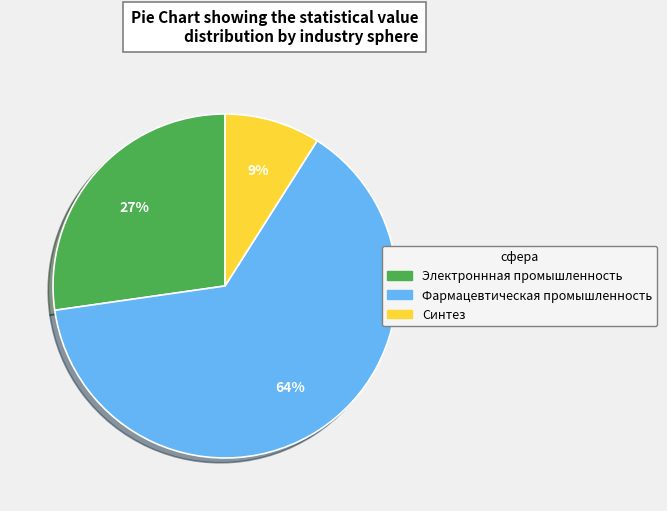

How many segments does this pie chart have?

3